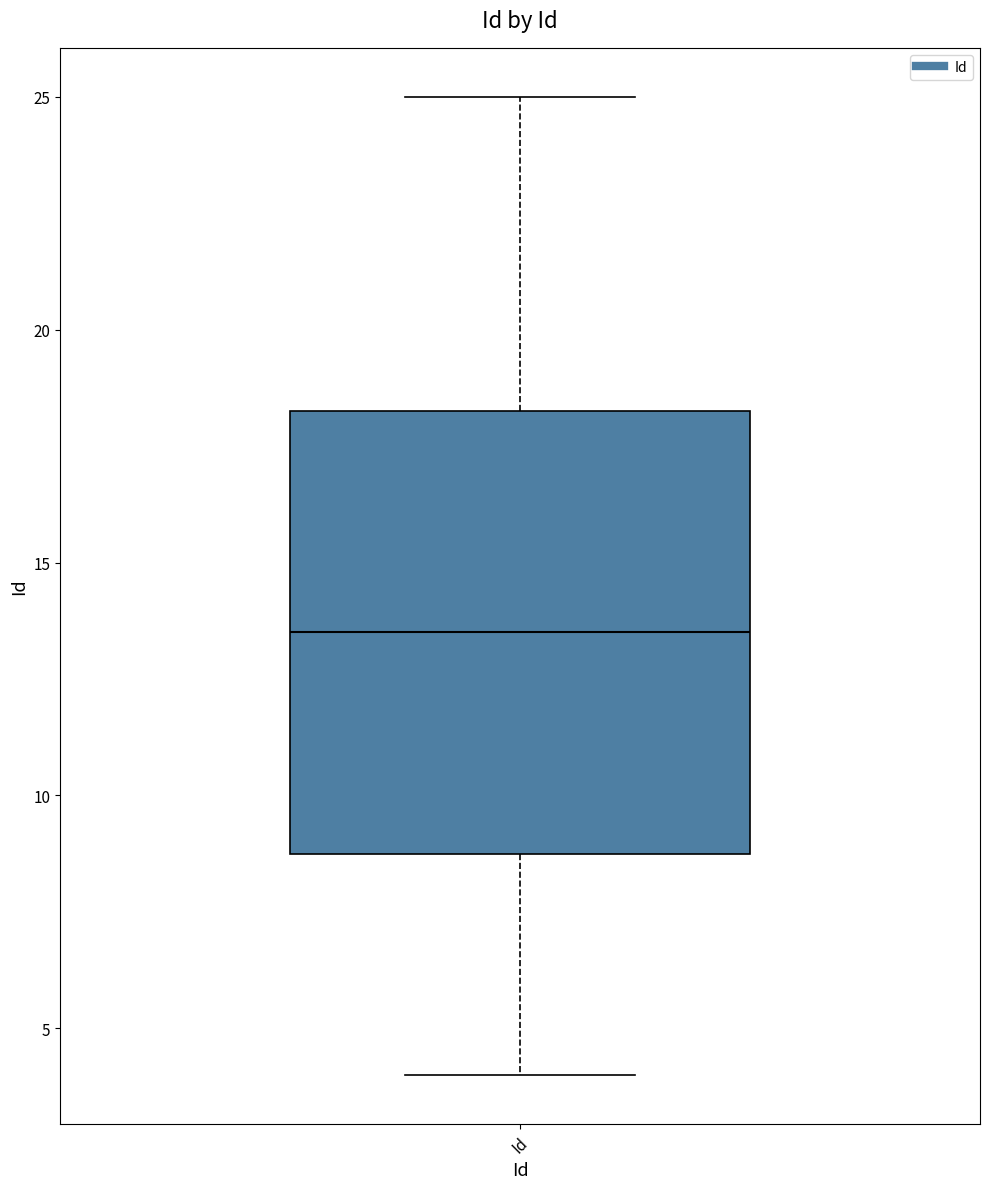

Transcribe this box plot: give where the median line is, the range the box spans, and where the two whiskers end, as read against the y-axis. The values are not printed on the chart, so give them approximately, as read against the axis.

median 13.5, box 9.0 to 18.5, whiskers 4.0 to 25.0